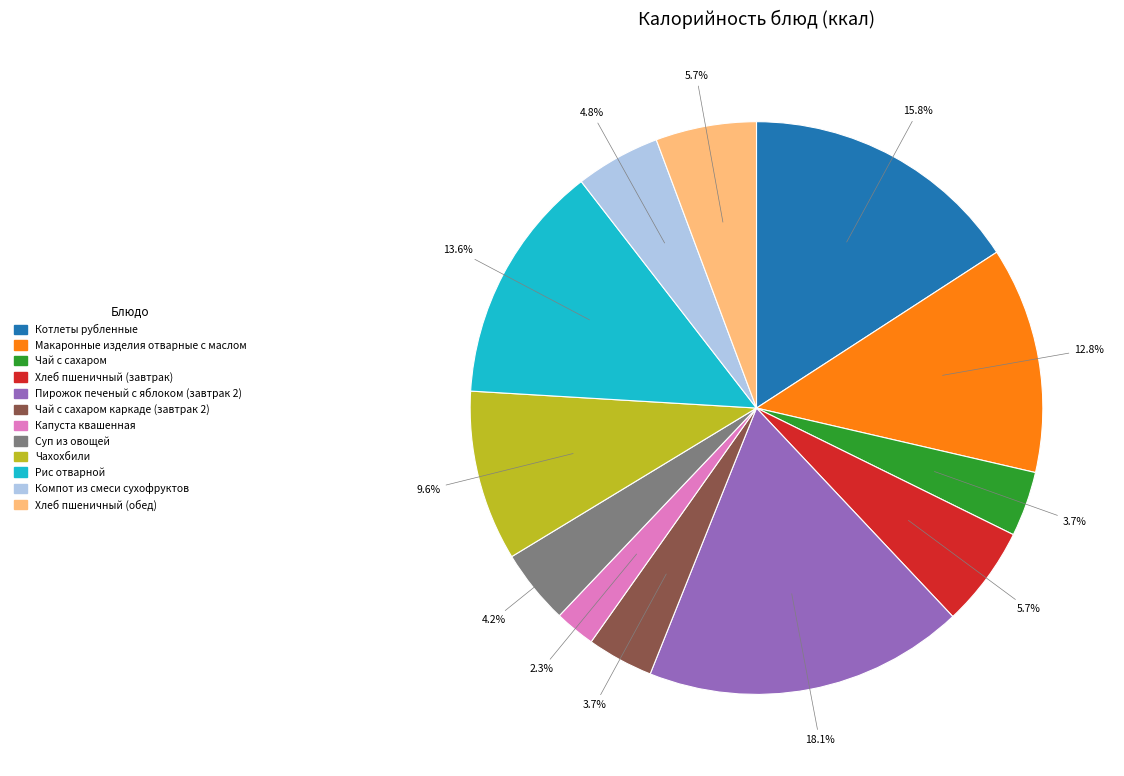

The Пирожок печеный с яблоком (завтрак 2) slice represents 5% of the pie. True or false?

False